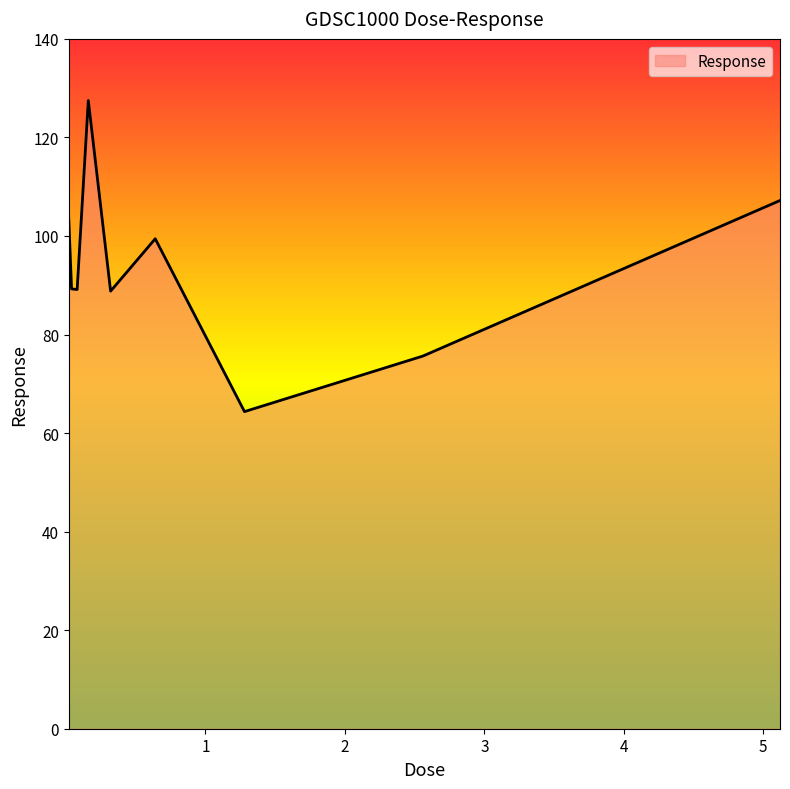

What is the smallest value displayed?

64.4